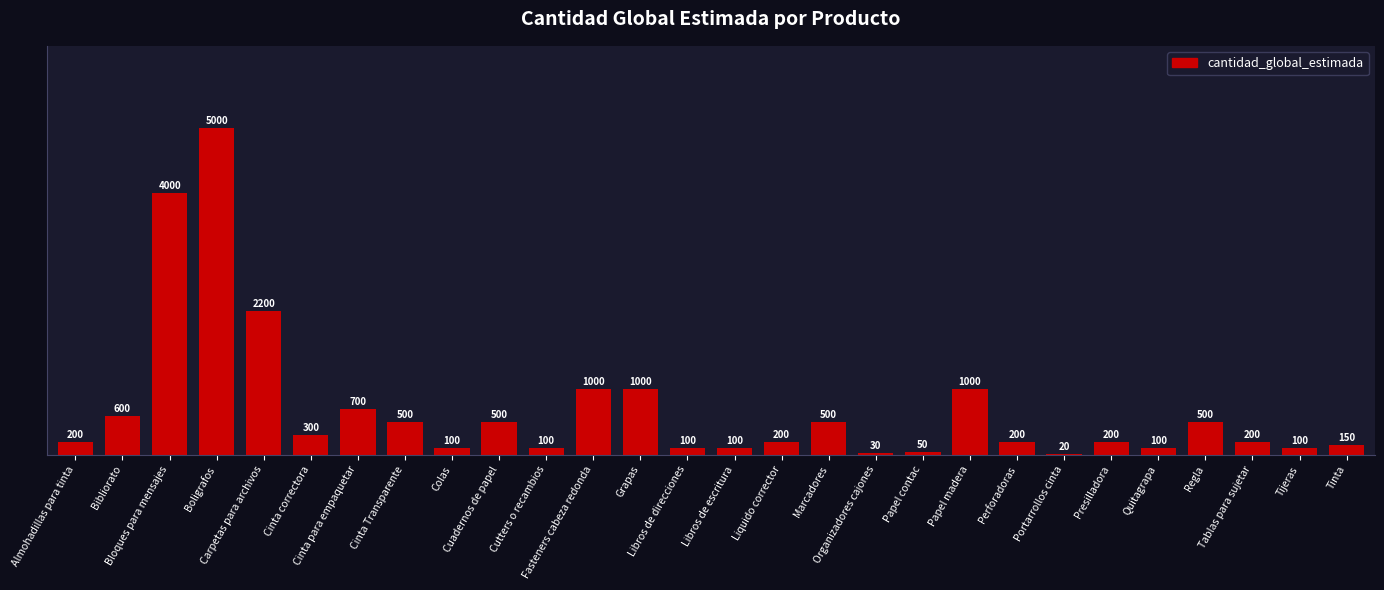

What is the value of the 9th bar from the left?

100